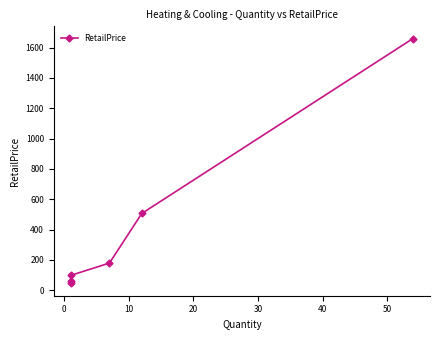

What is the difference between the maximum and minimum values?

1614.9